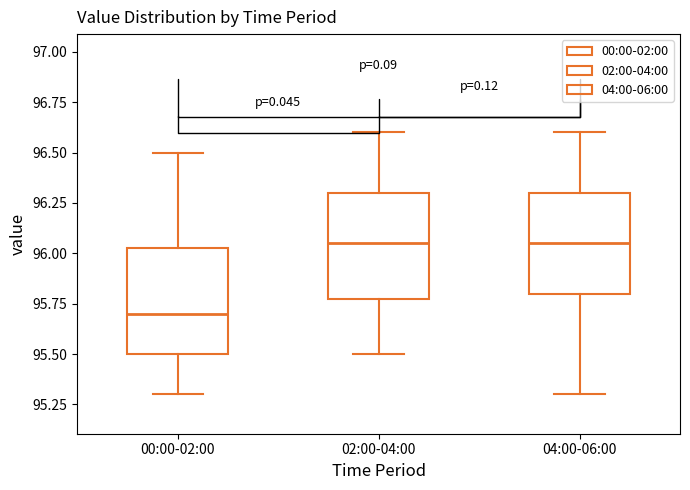

Where does the lower whisker of the box for 00:00-02:00 end on the y-axis? The values are not printed on the chart, so give them approximately, as read against the axis.

95.30